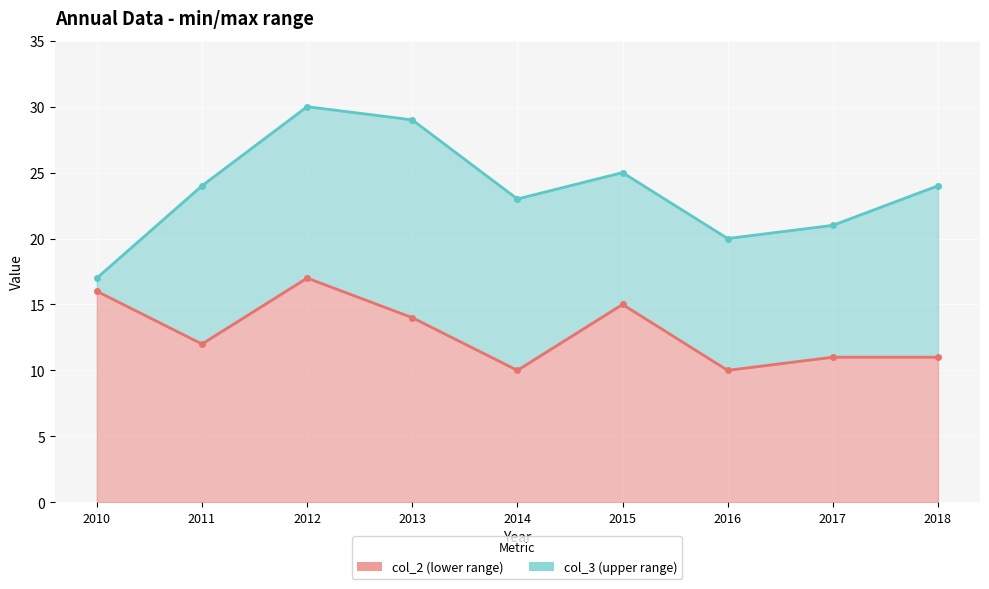

What is the sum of all col_3 values?

213